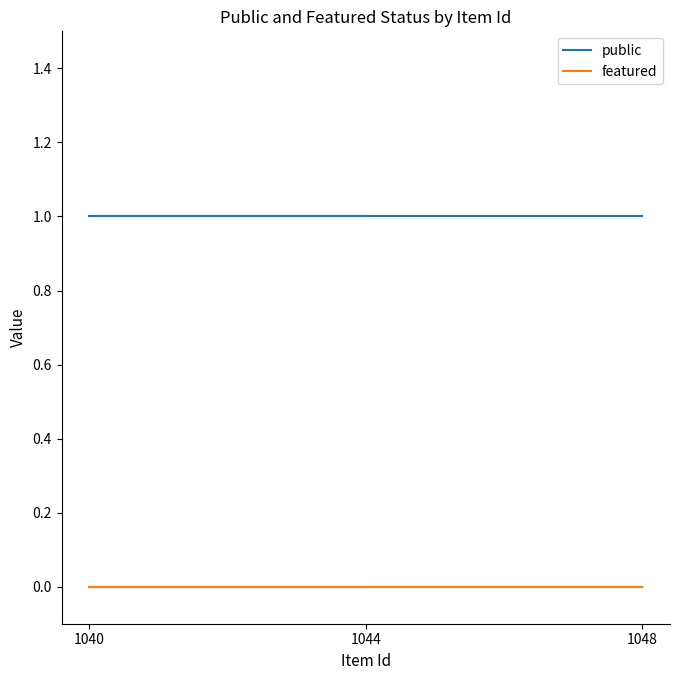

What is the spread (max minus min) of values at 1040?

1